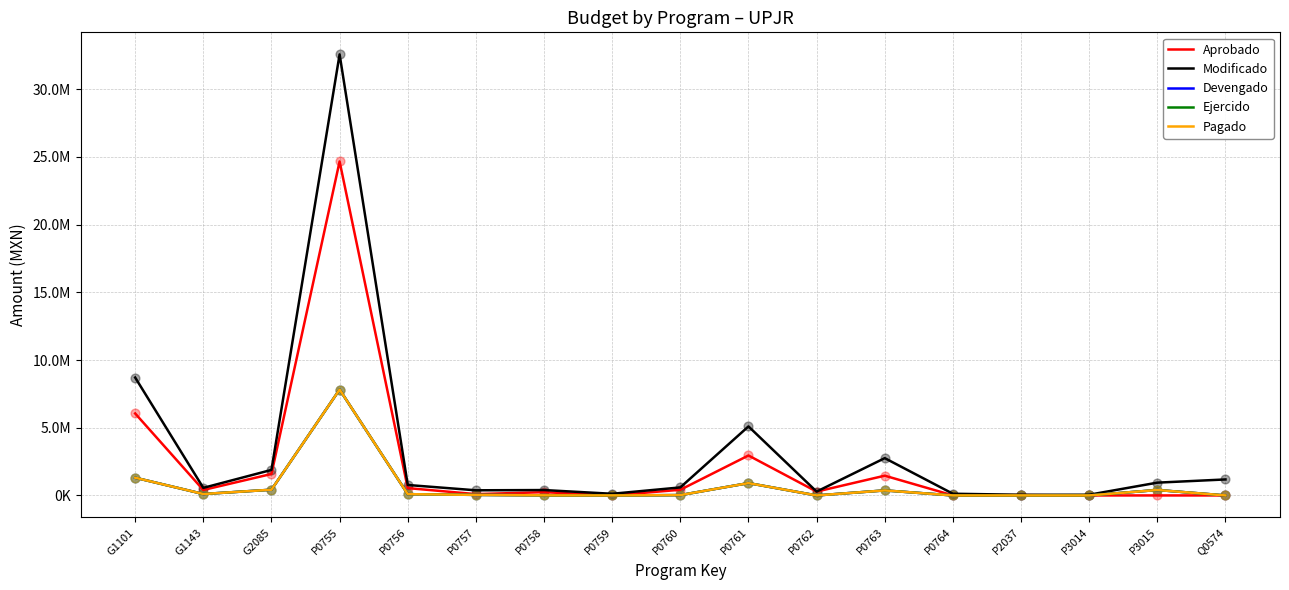

Which series has the largest total across all categories?

Modificado